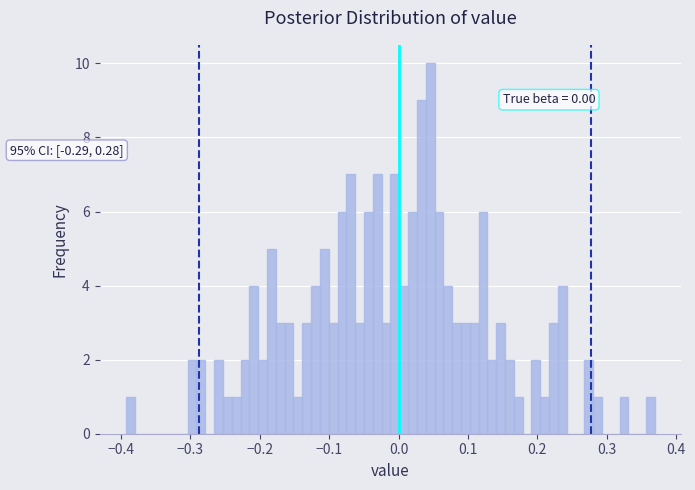

Read against the x-axis, roughly where is the centre of the tallest bar?

0.05